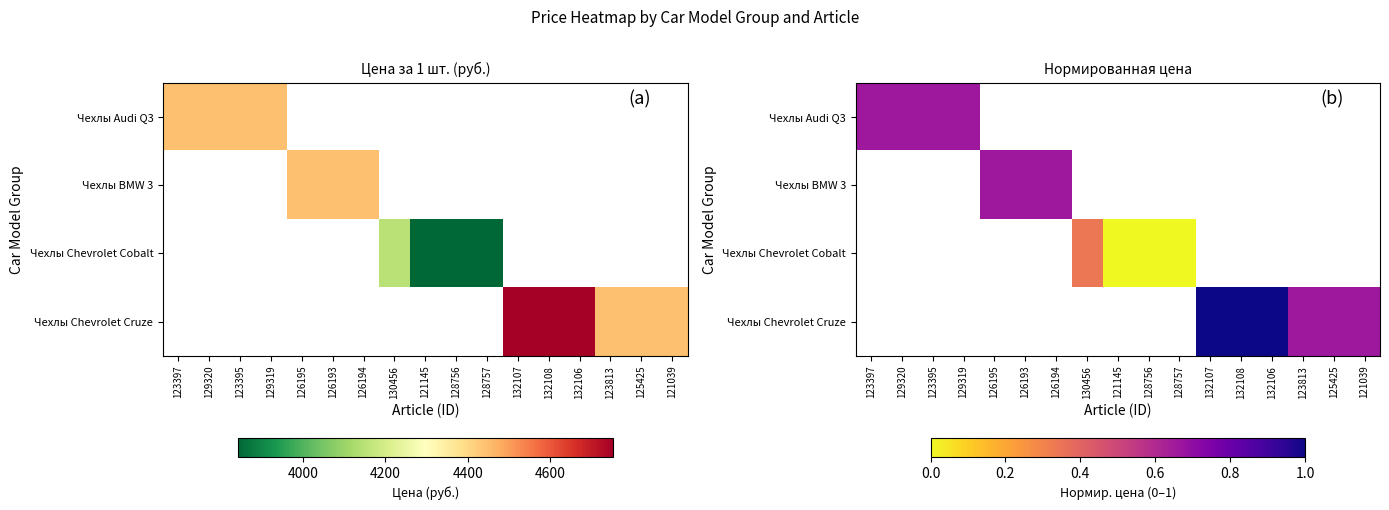

Which has a higher value, 129320 or 129319?

129320